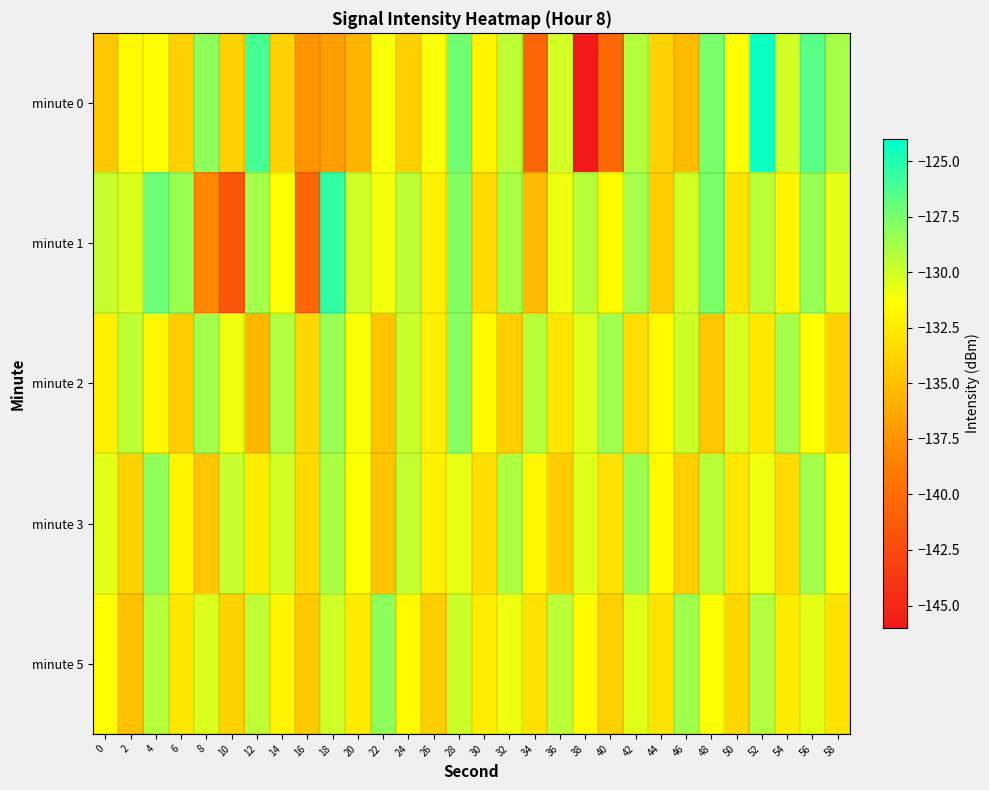

Which series has the largest range (max minus min)?

minute 0